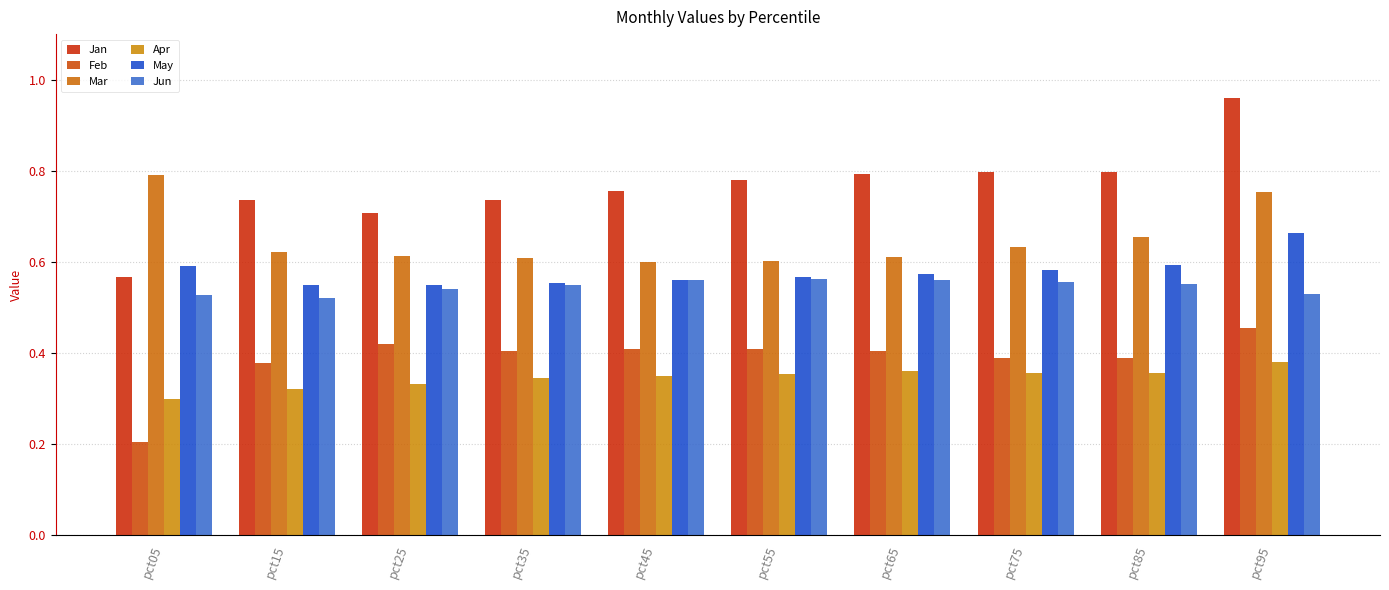

True or false: Apr has a value of 0.4 at pct65.

True